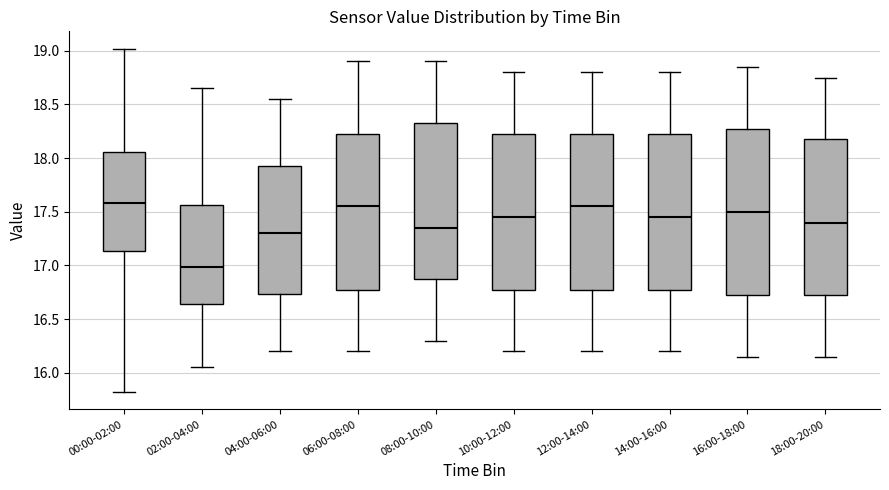

Reading left to right, transcribe this box plot: for each box, give where its median line is, the range the box spans, and where its two whiskers end, as read against the y-axis. The values are not printed on the chart, so give them approximately, as read against the axis.

00:00-02:00: median 17.60, box 17.15 to 18.05, whiskers 15.80 to 19.00
02:00-04:00: median 17.00, box 16.65 to 17.55, whiskers 16.05 to 18.65
04:00-06:00: median 17.30, box 16.75 to 17.95, whiskers 16.20 to 18.55
06:00-08:00: median 17.55, box 16.80 to 18.25, whiskers 16.20 to 18.90
08:00-10:00: median 17.35, box 16.90 to 18.35, whiskers 16.30 to 18.90
10:00-12:00: median 17.45, box 16.80 to 18.25, whiskers 16.20 to 18.80
12:00-14:00: median 17.55, box 16.80 to 18.25, whiskers 16.20 to 18.80
14:00-16:00: median 17.45, box 16.80 to 18.25, whiskers 16.20 to 18.80
16:00-18:00: median 17.50, box 16.75 to 18.30, whiskers 16.15 to 18.85
18:00-20:00: median 17.40, box 16.75 to 18.20, whiskers 16.15 to 18.75